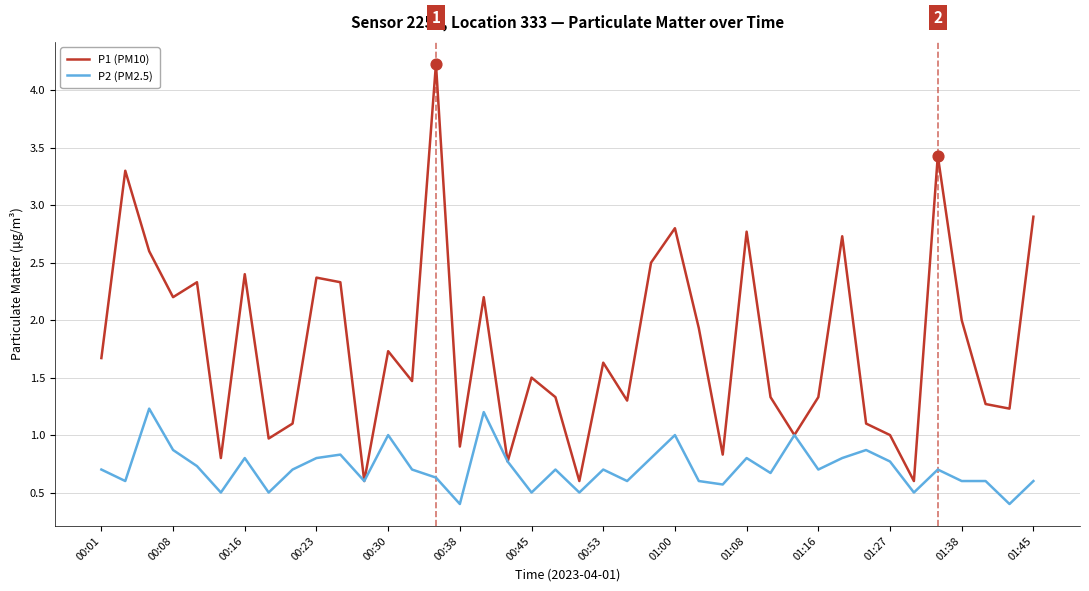

Which series has the largest total across all categories?

P1 (PM10)